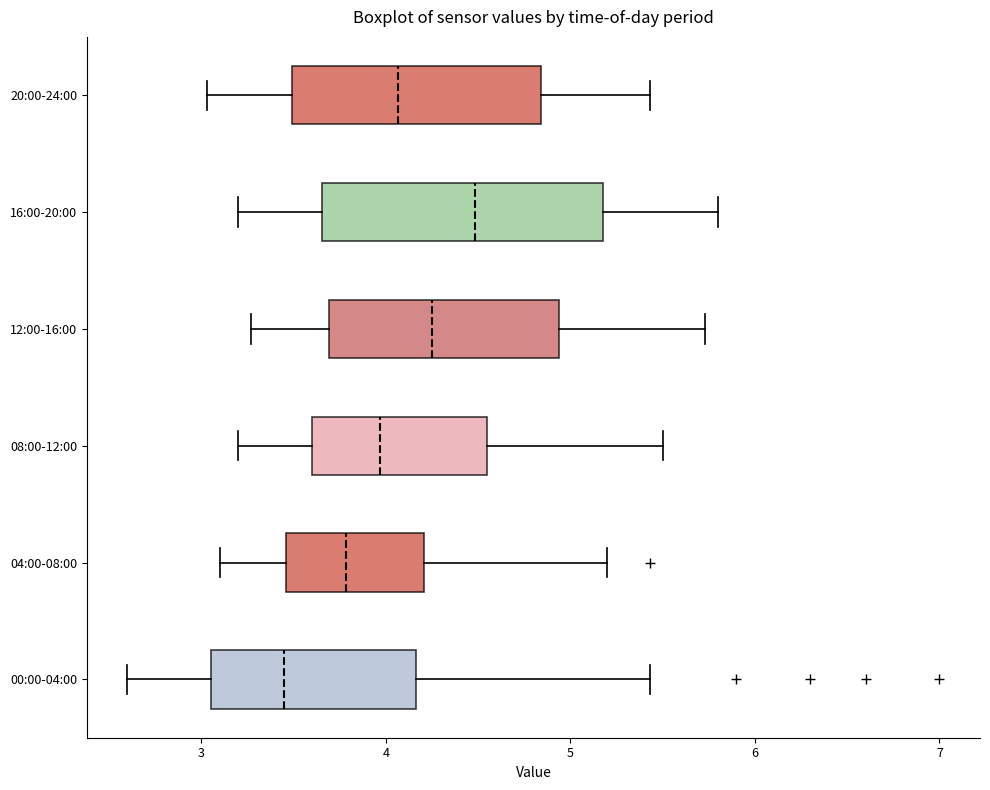

Reading bottom to top, read every box against the x-axis: the position of its median line, the range the box covers, and the ends of its whiskers. The values are not printed on the chart, so give them approximately, as read against the axis.

00:00-04:00: median 3.5, box 3.1 to 4.2, whiskers 2.6 to 5.4
04:00-08:00: median 3.8, box 3.5 to 4.2, whiskers 3.1 to 5.2
08:00-12:00: median 4.0, box 3.6 to 4.5, whiskers 3.2 to 5.5
12:00-16:00: median 4.3, box 3.7 to 4.9, whiskers 3.3 to 5.7
16:00-20:00: median 4.5, box 3.7 to 5.2, whiskers 3.2 to 5.8
20:00-24:00: median 4.1, box 3.5 to 4.8, whiskers 3.0 to 5.4